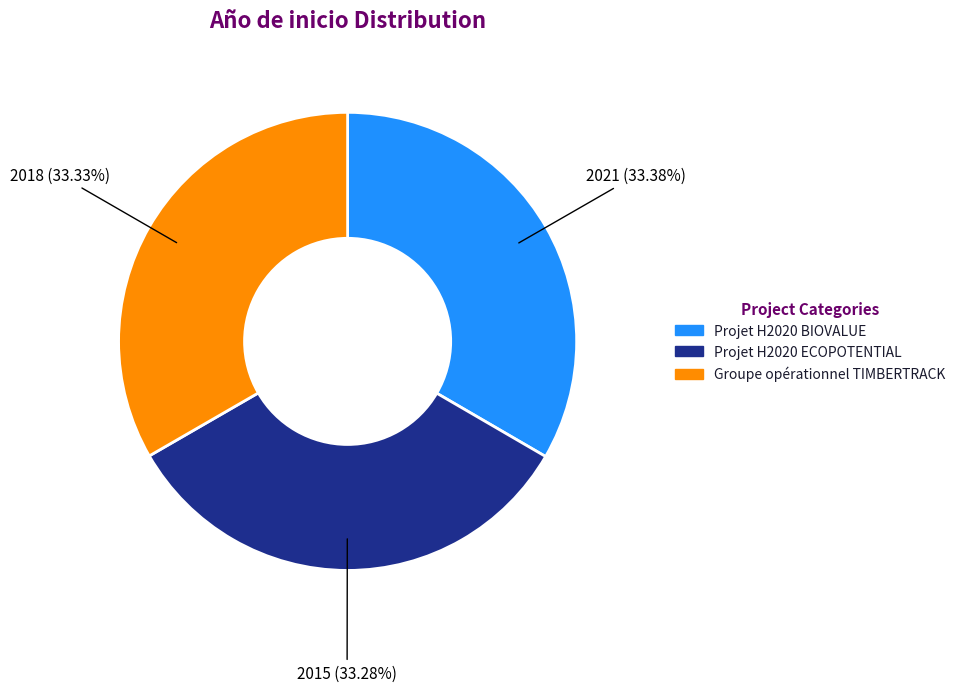

How many slices are in this pie chart?

3